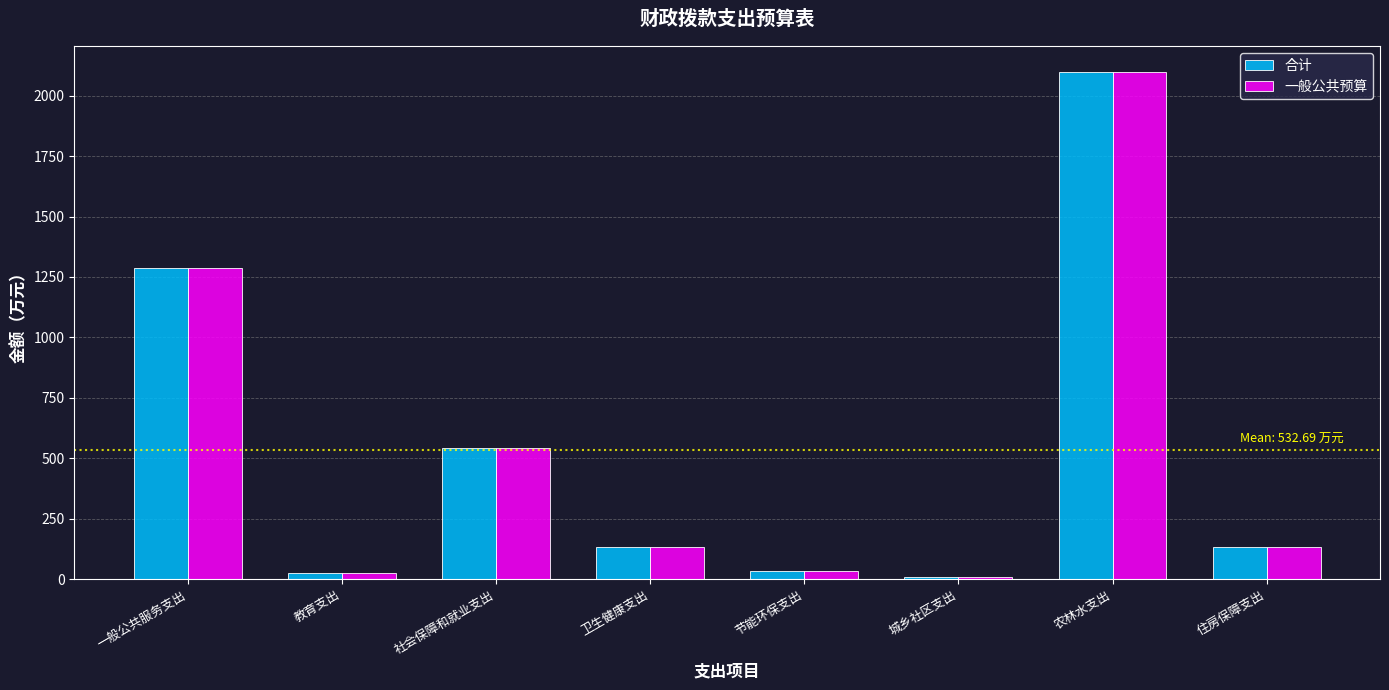

What position from the left is 教育支出?

2